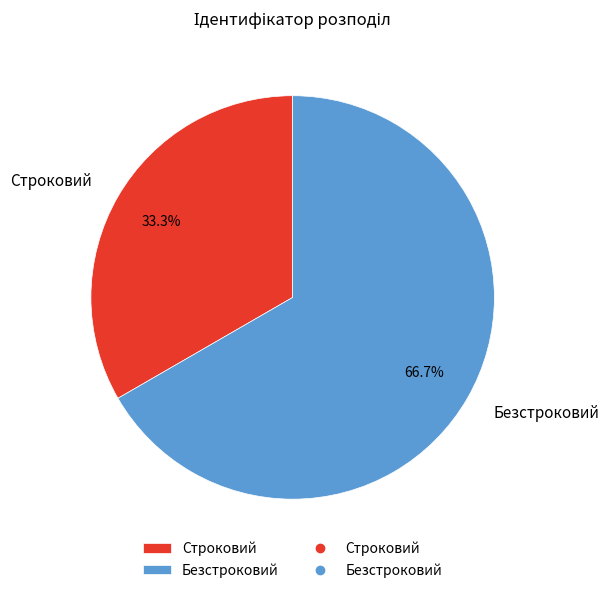

Rank the categories by value from highest to lowest.

Безстроковий, Строковий